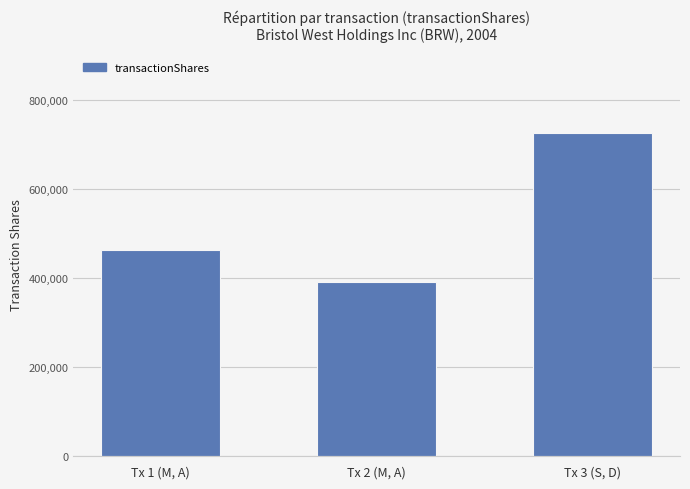

What position from the right is Tx 2 (M, A)?

2